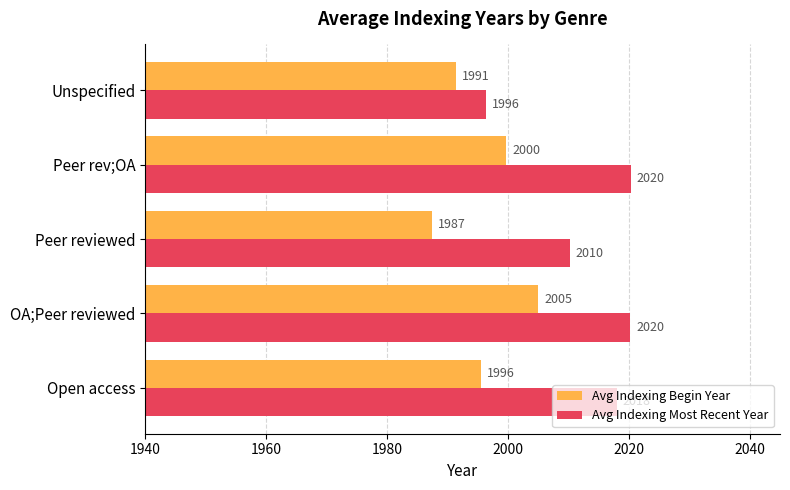

Is the value of Avg Indexing Most Recent Year at Open access greater than the value of Avg Indexing Begin Year at Peer rev;OA?

Yes